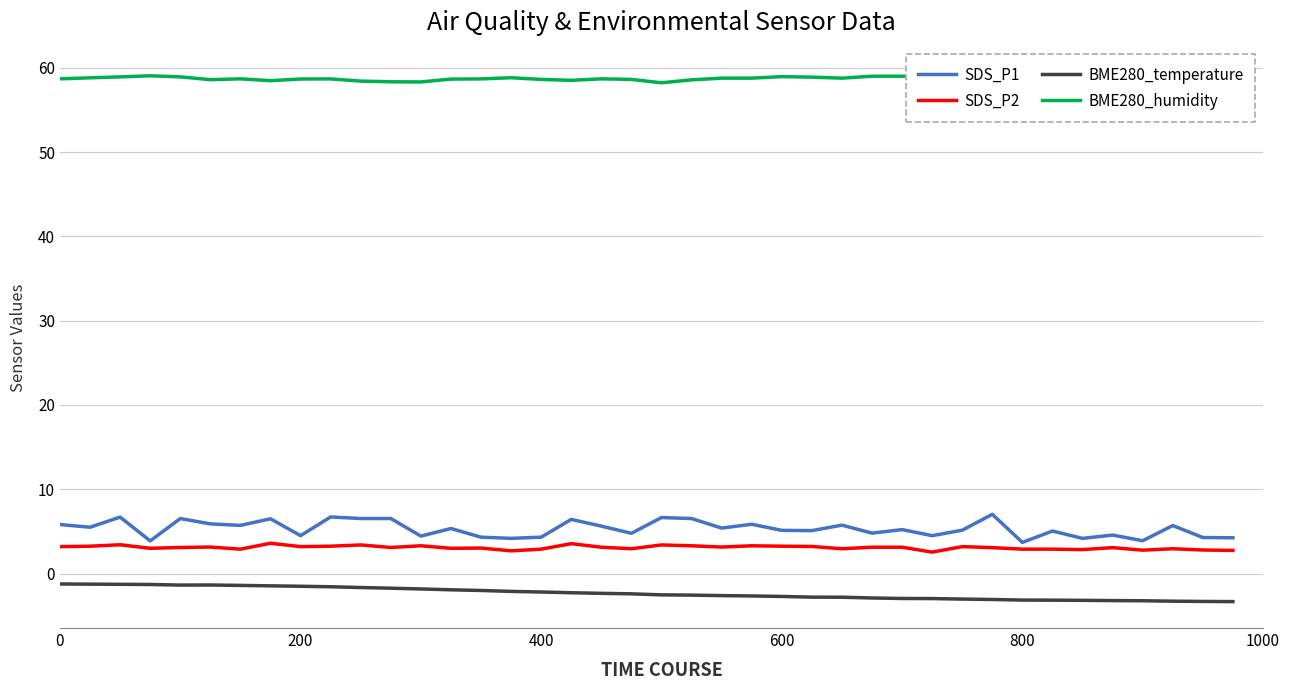

What is the value of the BME280_temperature point at the 6th from the left?

-1.4